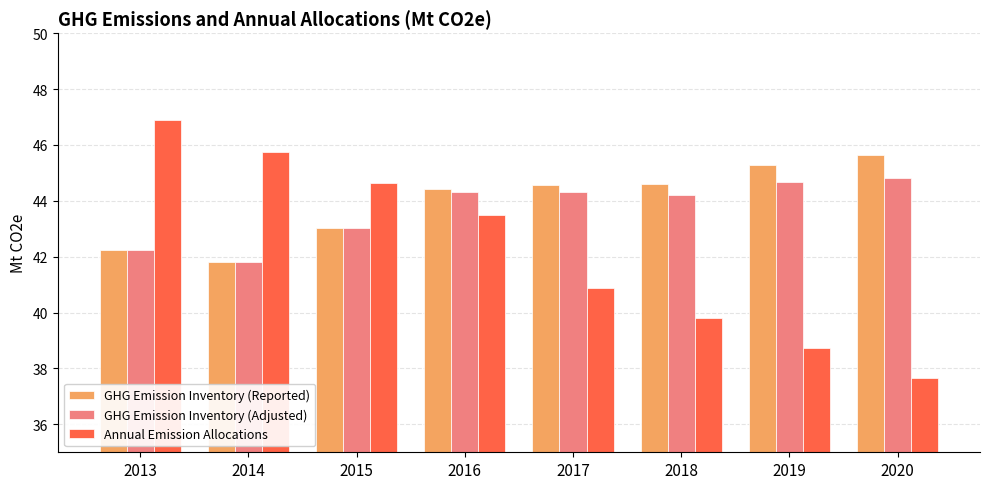

Count the number of categories in the chart.

8